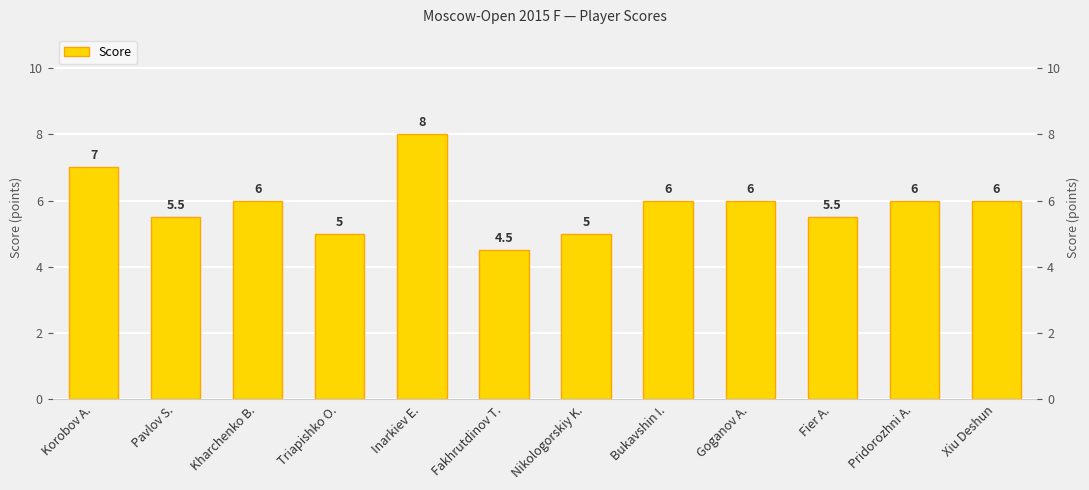

How many values exceed 6?

2